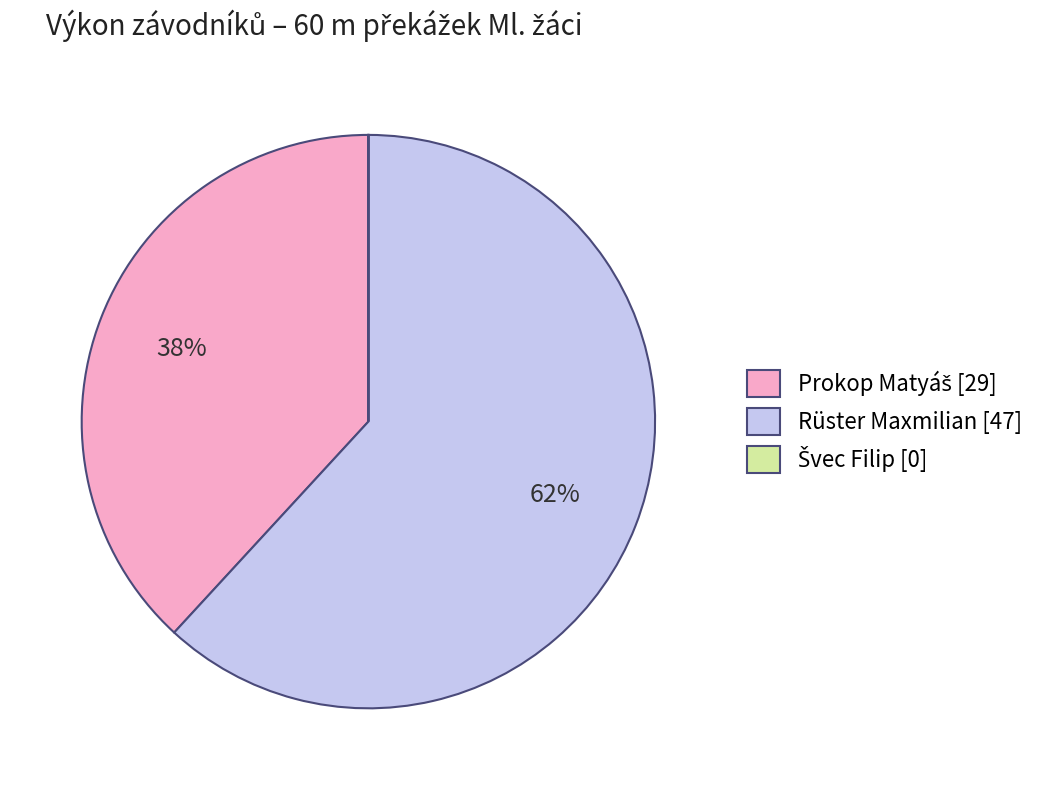

Does any single category account for the majority?

Yes